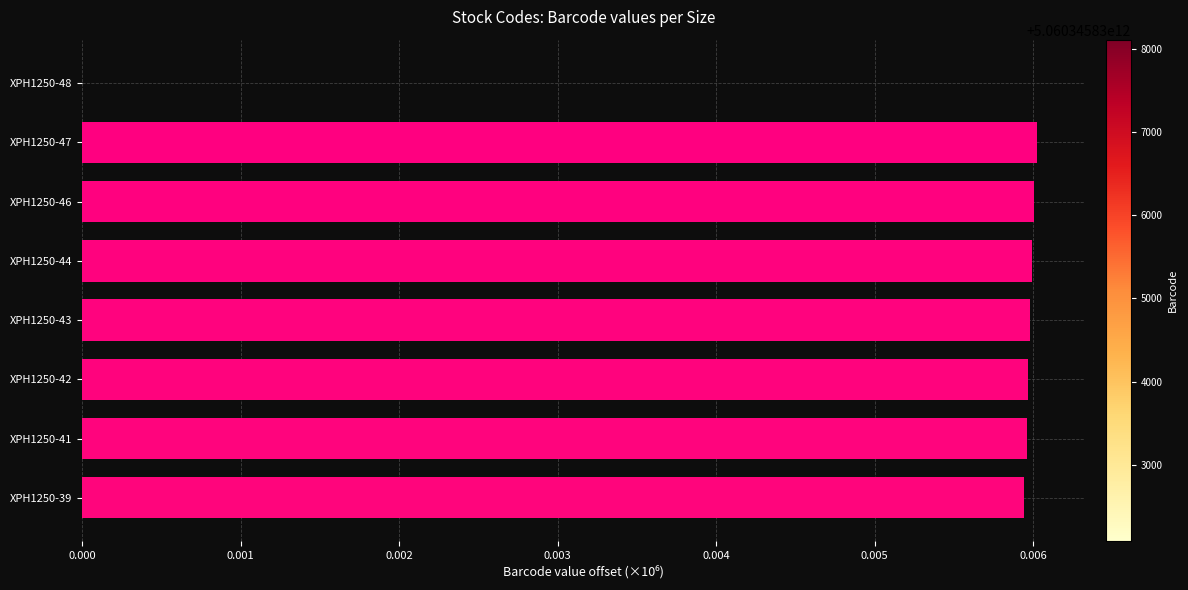

The chart shows a value of 0.0 at XPH1250-42. True or false?

True